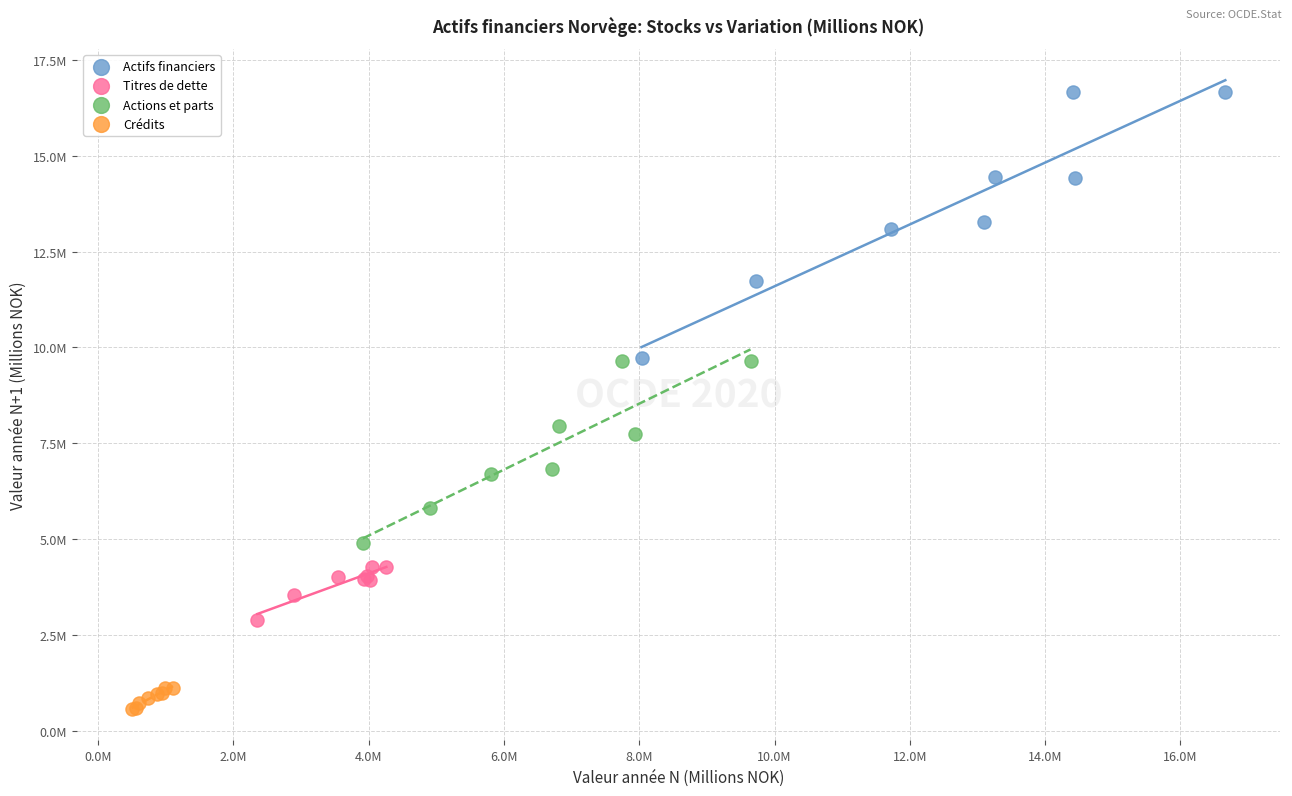

What are all the series names shown in the legend?

Actifs financiers, Titres de dette, Actions et parts, Crédits